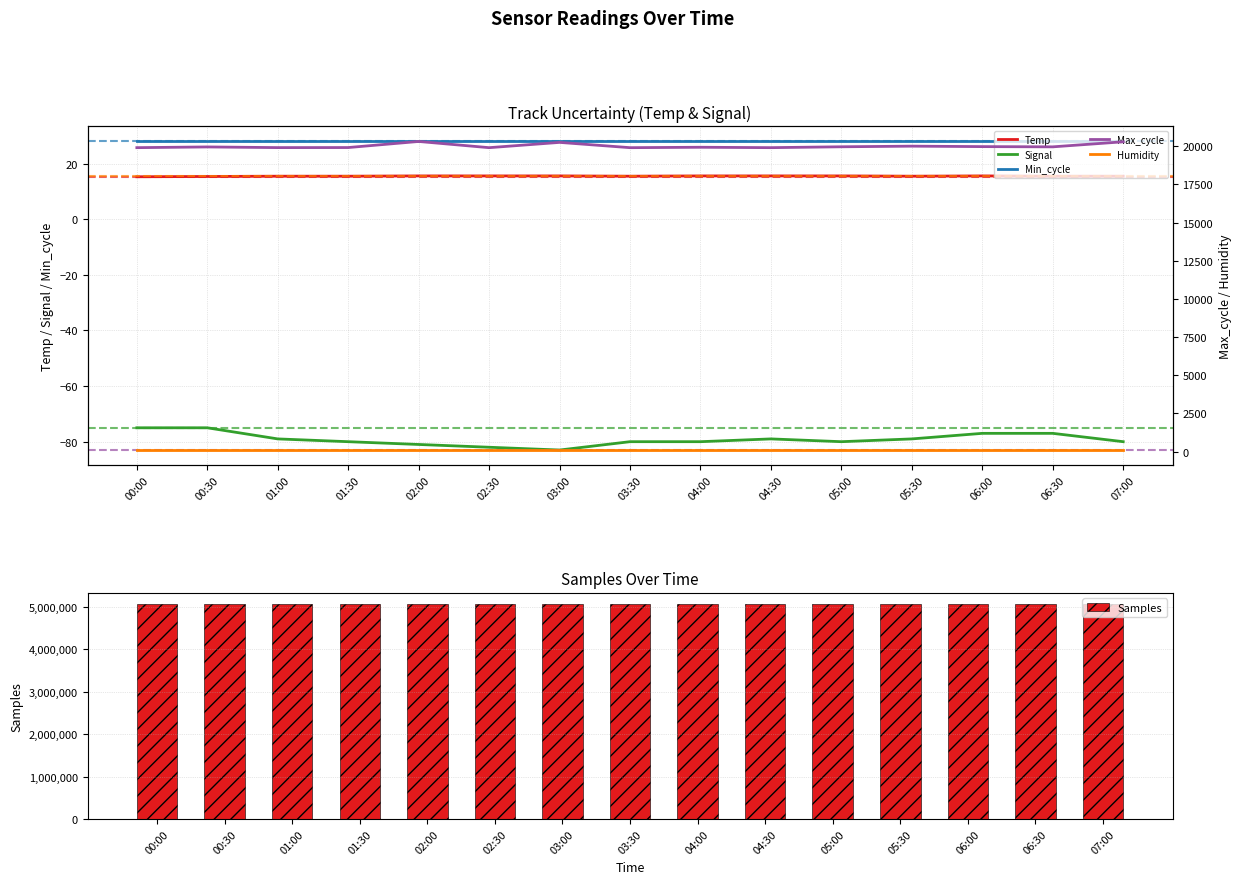

What is the label of the 11th bar from the right?

02:00